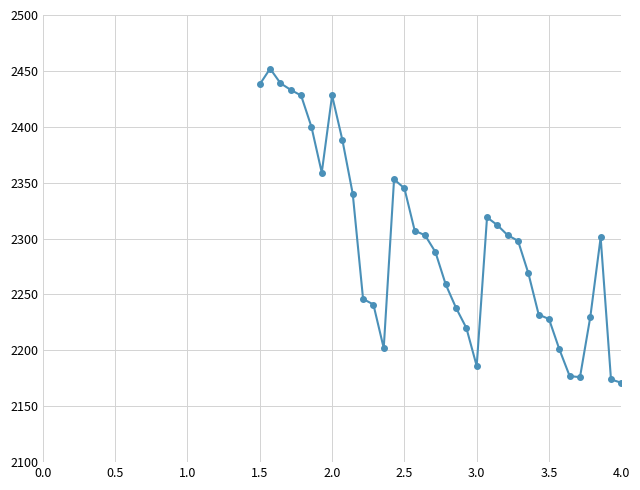

How many interior local peaks (higher than both neighbors) does the data have?

5